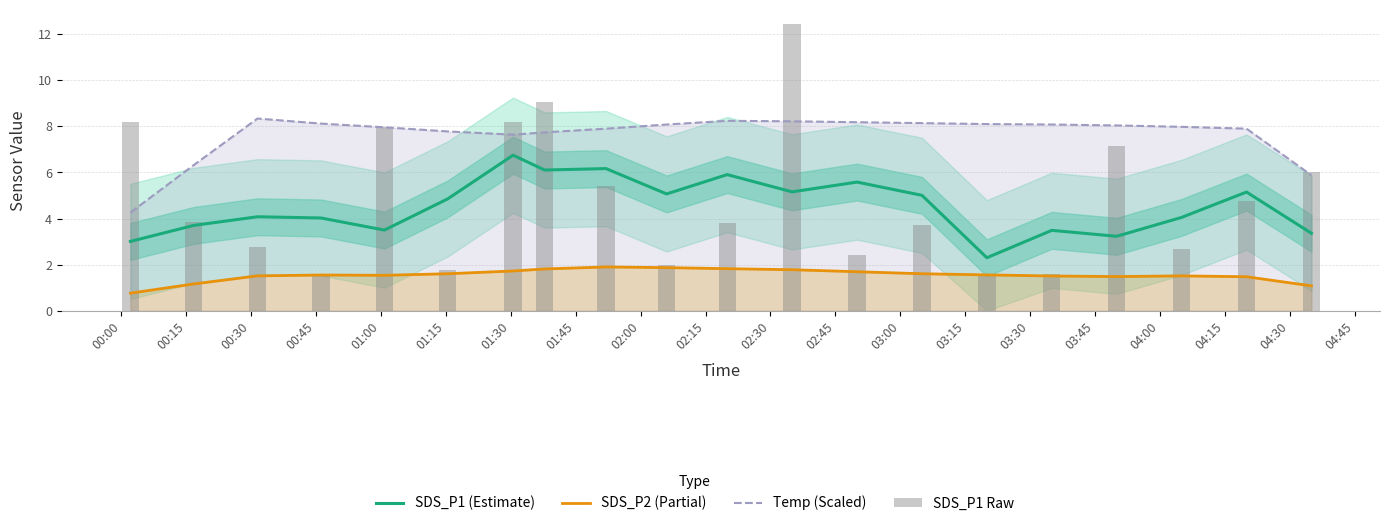

The value of SDS_P1 Raw at 01:45 is 9.1. True or false?

True